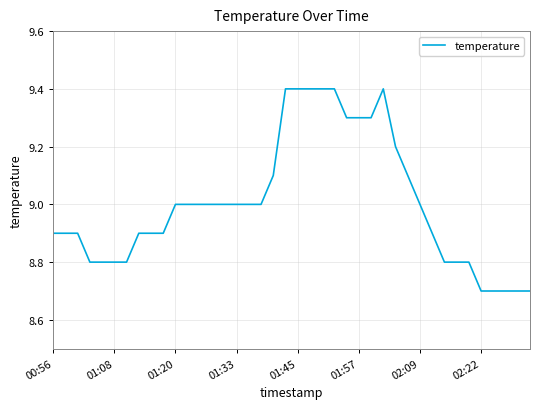

What is the smallest value displayed?

8.7